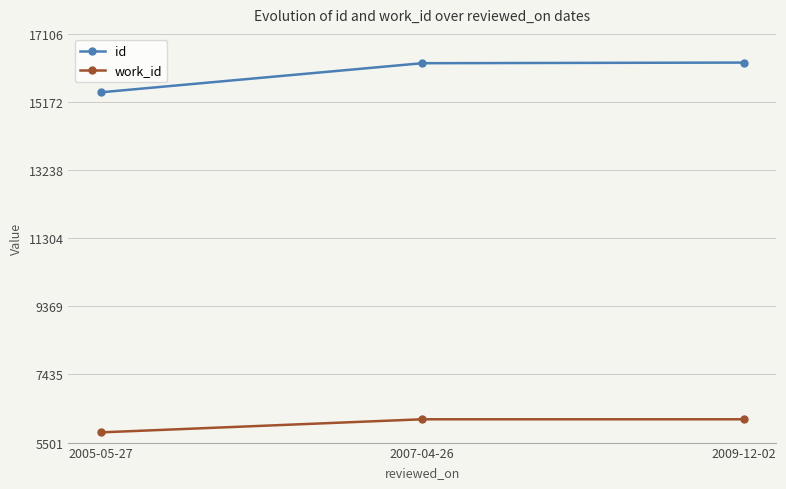

List the series in order of their peak value, lowest first.

work_id, id